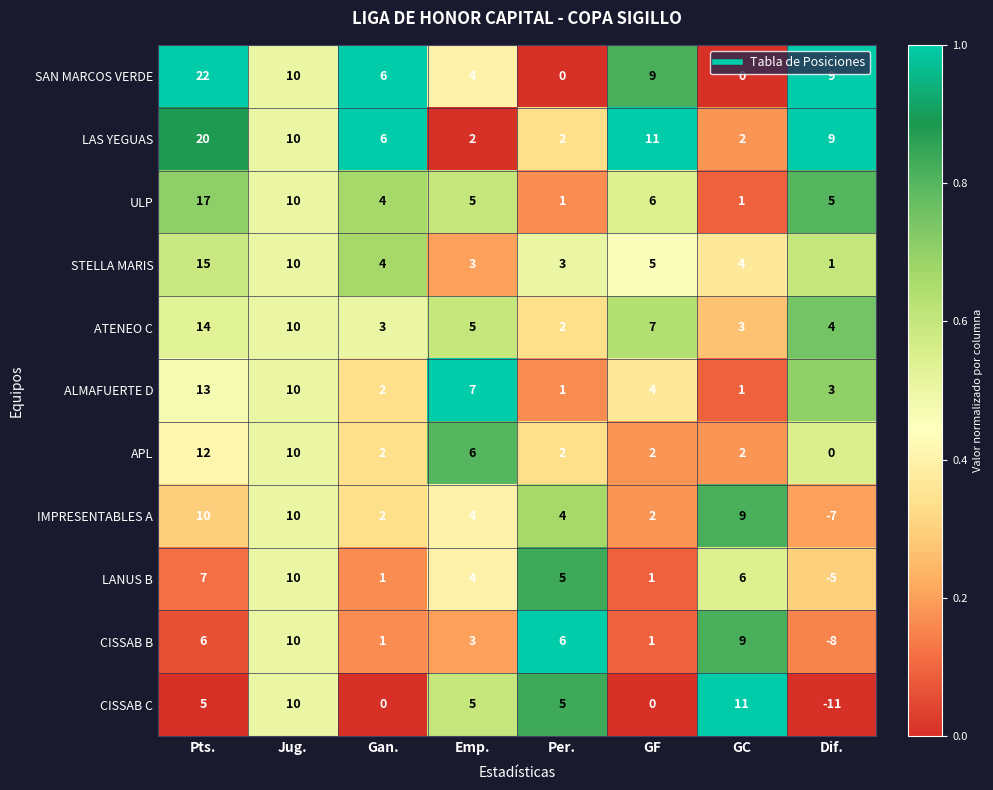

The SAN MARCOS VERDE series shows 6 at Gan.. True or false?

True